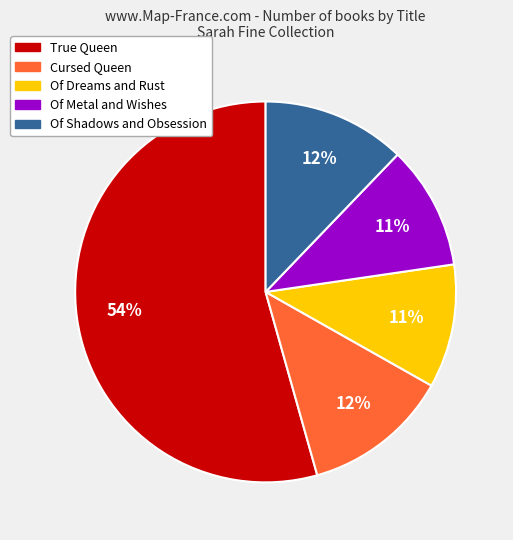

The True Queen slice represents 54% of the pie. True or false?

True